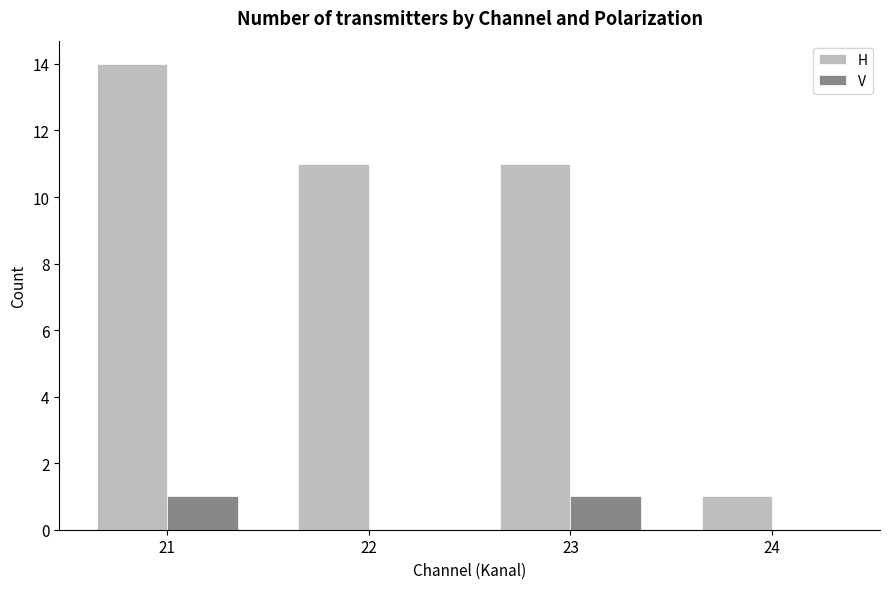

What is the sum of all H values?

37